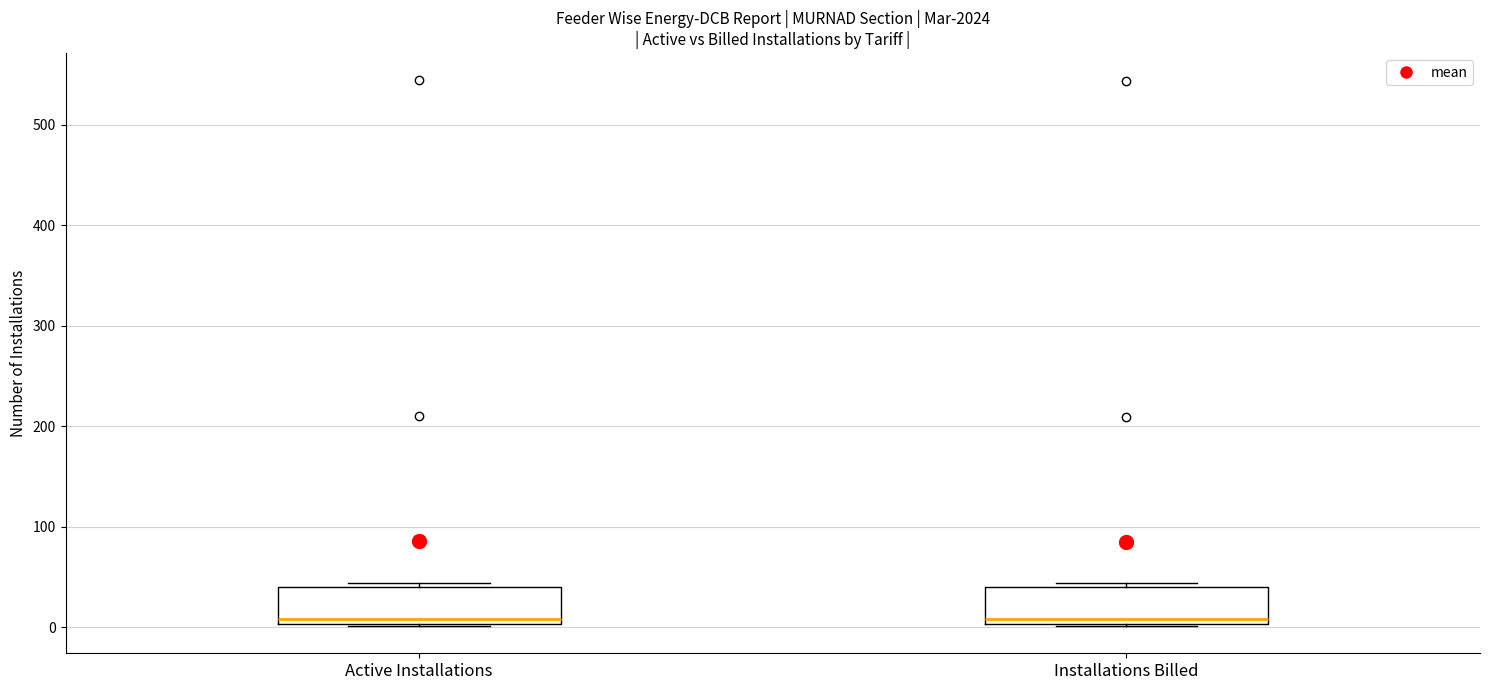

Reading left to right, transcribe this box plot: for each box, give where its median line is, the range the box spans, and where its two whiskers end, as read against the y-axis. The values are not printed on the chart, so give them approximately, as read against the axis.

Active Installations: median 10, box 0 to 40, whiskers 0 to 40 (just above the box's upper edge)
Installations Billed: median 10, box 0 to 40, whiskers 0 to 40 (just above the box's upper edge)